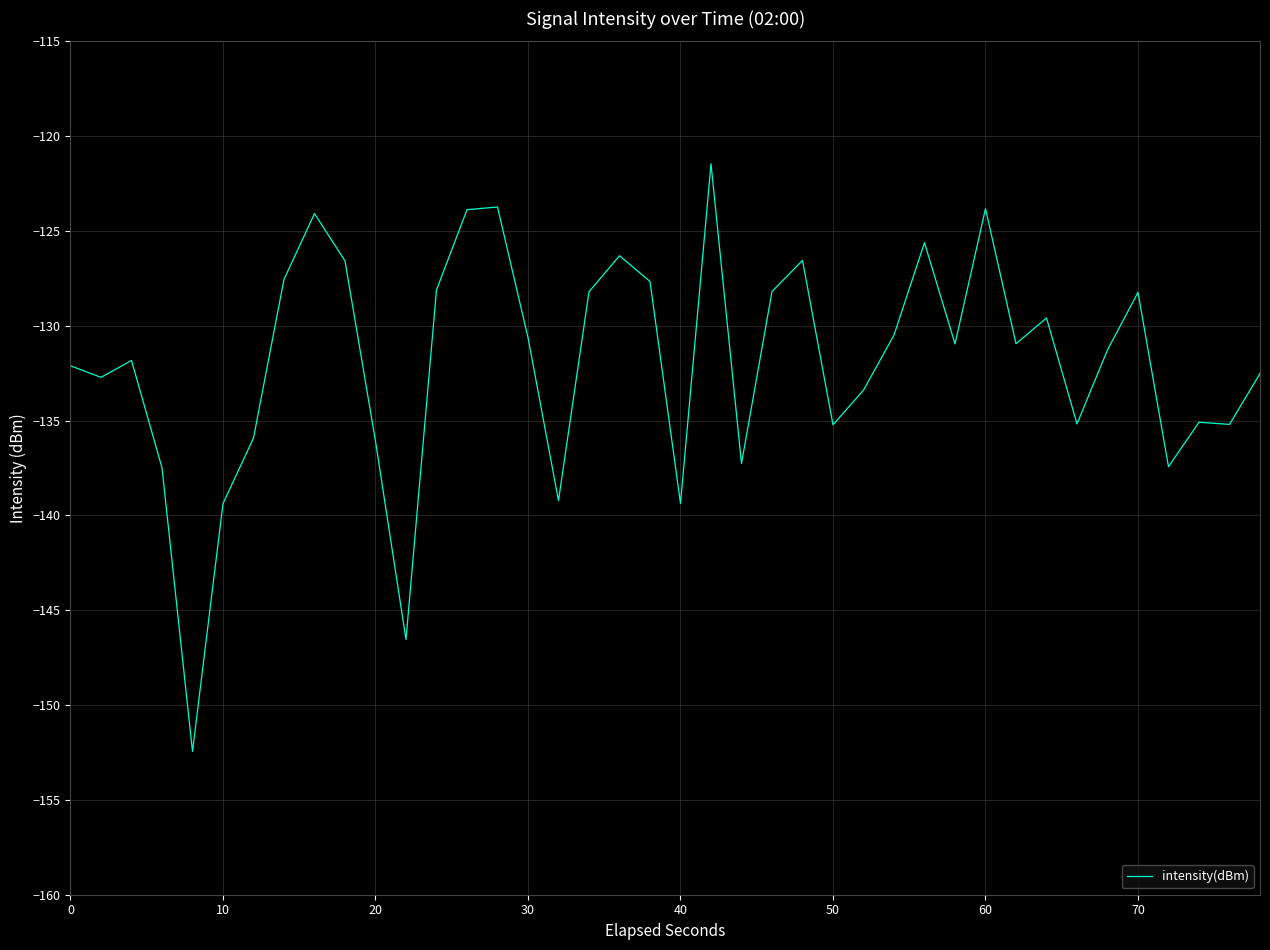

What is the difference between the maximum and minimum values?

31.0